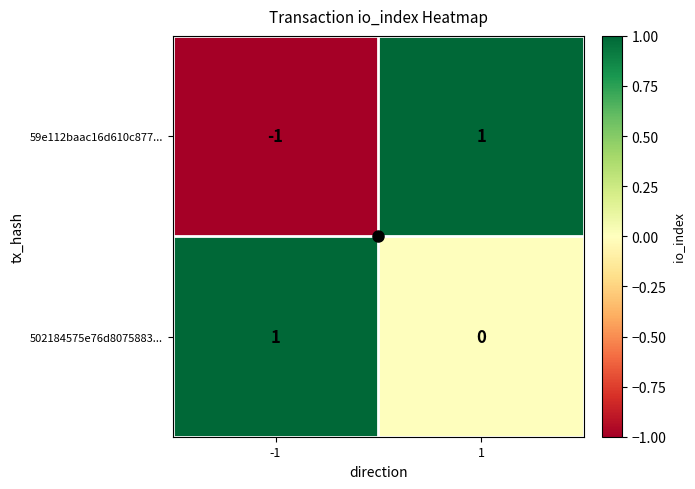

At -1, list the series in order from largest to smallest.

502184575e76d8075883..., 59e112baac16d610c877...